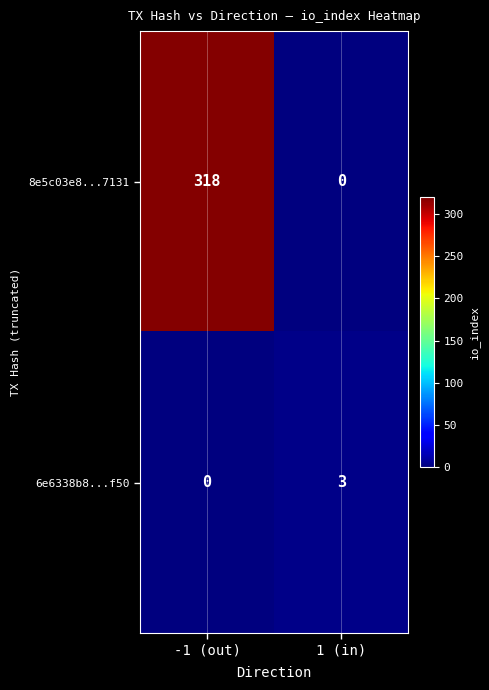

Reading right to left, extract all data points from this chart.

8e5c03e8...7131: 1 (in)=0	-1 (out)=318
6e6338b8...f50: 1 (in)=3	-1 (out)=0